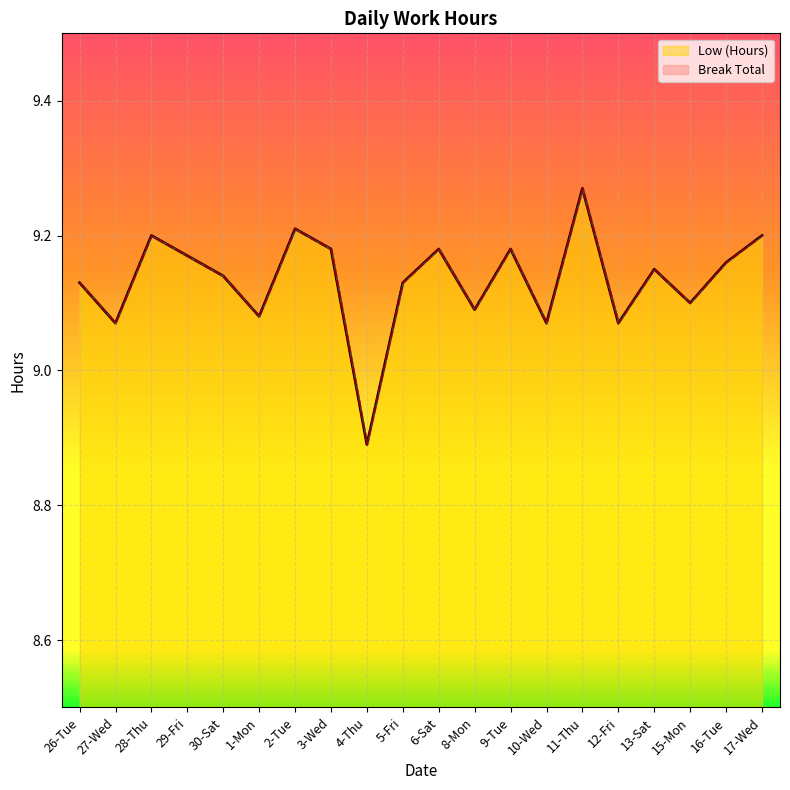

List the labels in order of value, smallest first.

4-Thu, 27-Wed, 10-Wed, 12-Fri, 1-Mon, 8-Mon, 15-Mon, 26-Tue, 5-Fri, 30-Sat, 13-Sat, 16-Tue, 29-Fri, 3-Wed, 6-Sat, 9-Tue, 28-Thu, 17-Wed, 2-Tue, 11-Thu